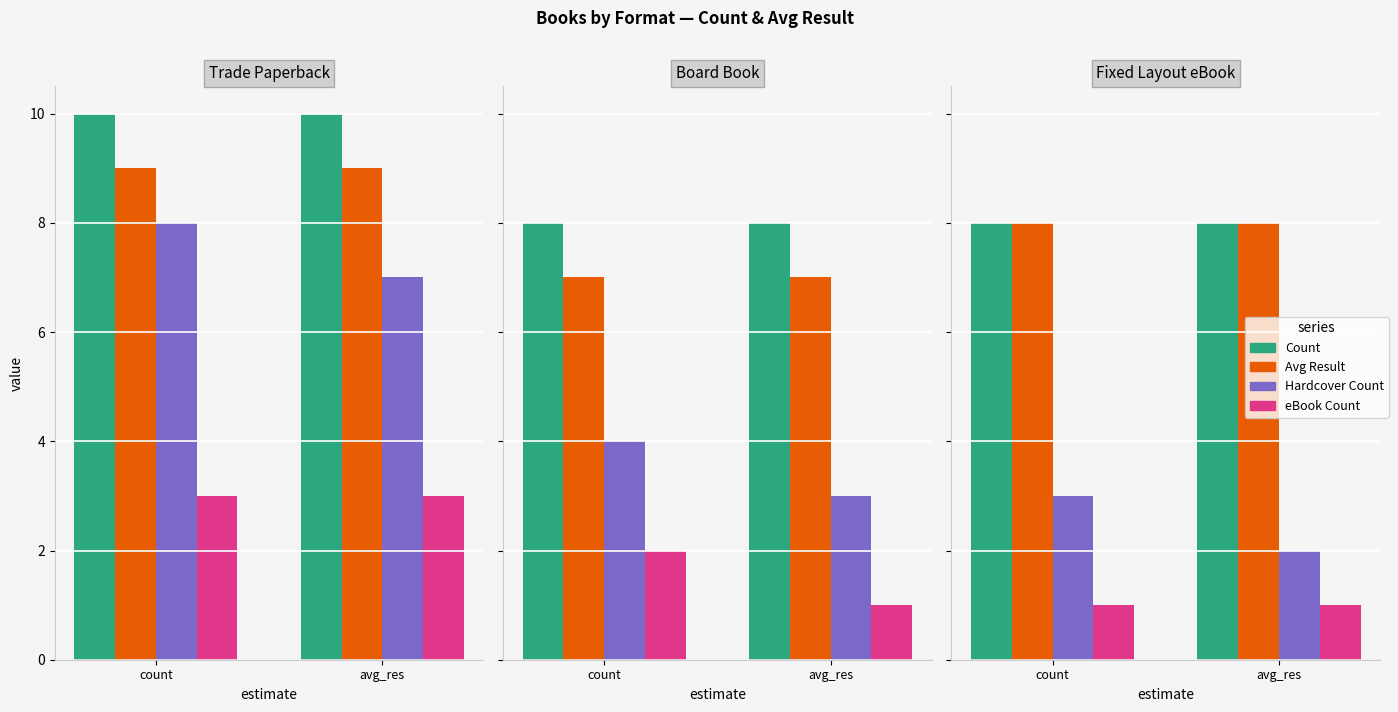

What is the label of the 2nd bar from the right?

count